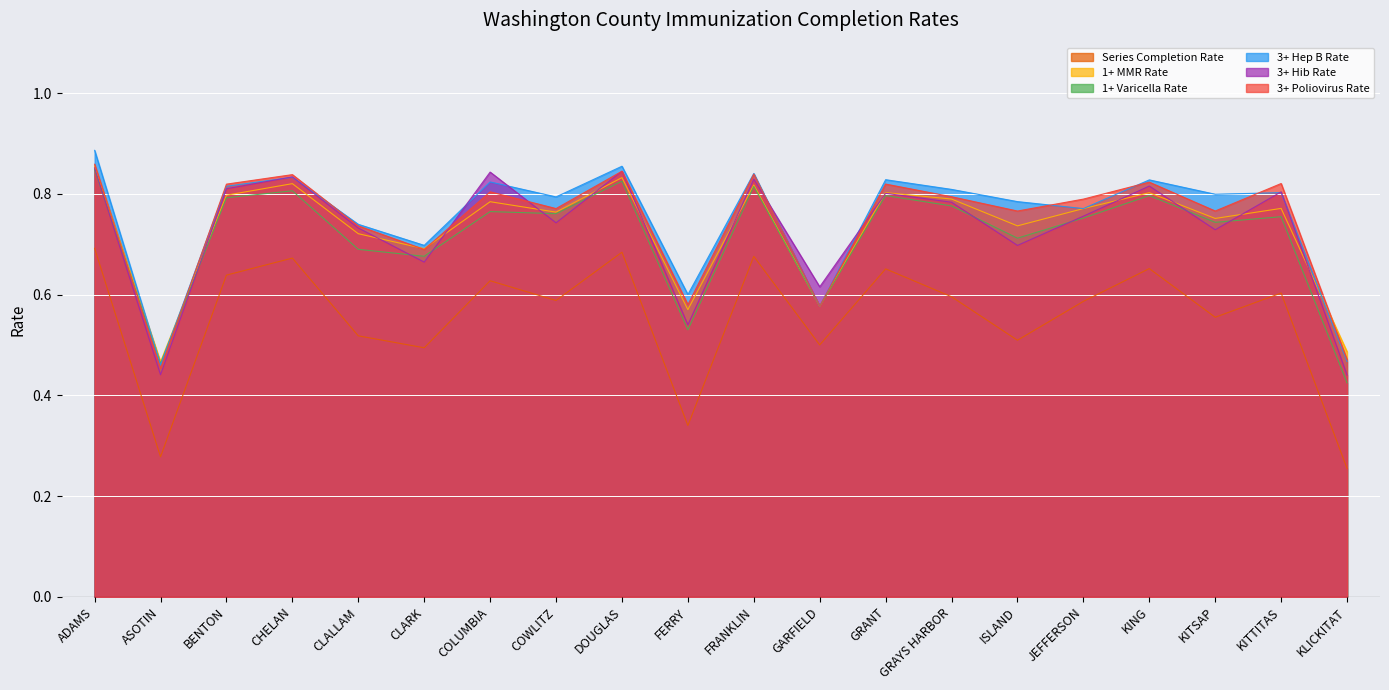

What is the spread (max minus min) of values at ADAMS?

0.2